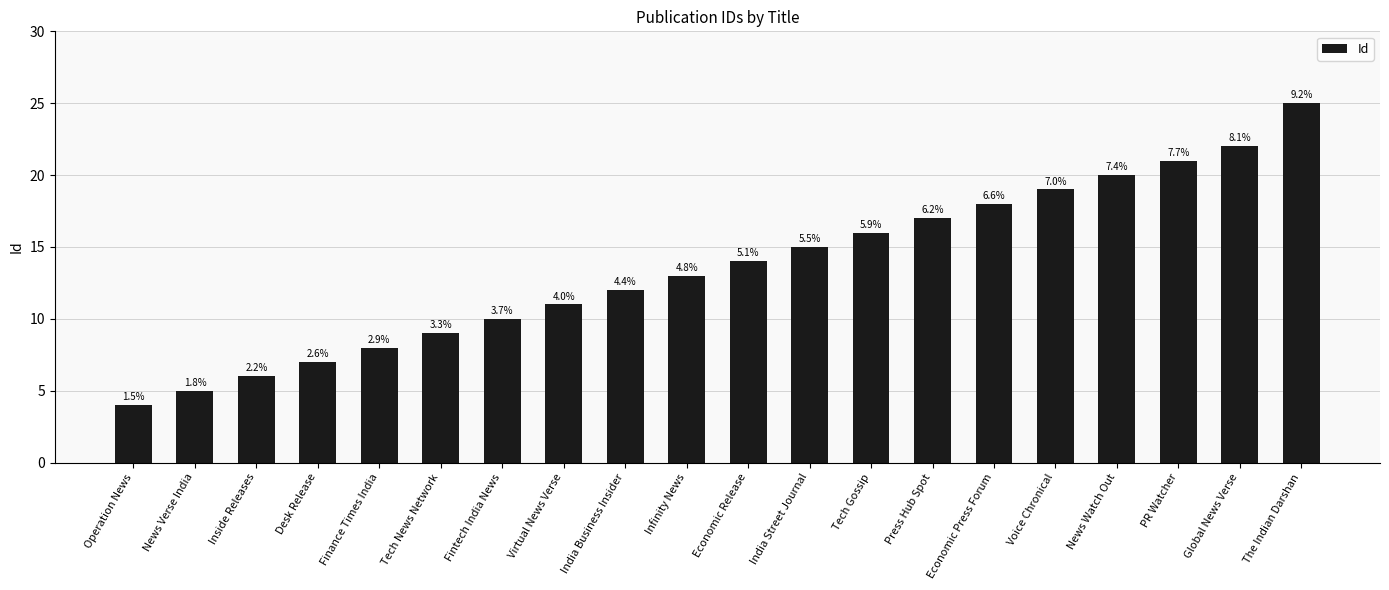

What is the difference between the second highest and second lowest values?

17